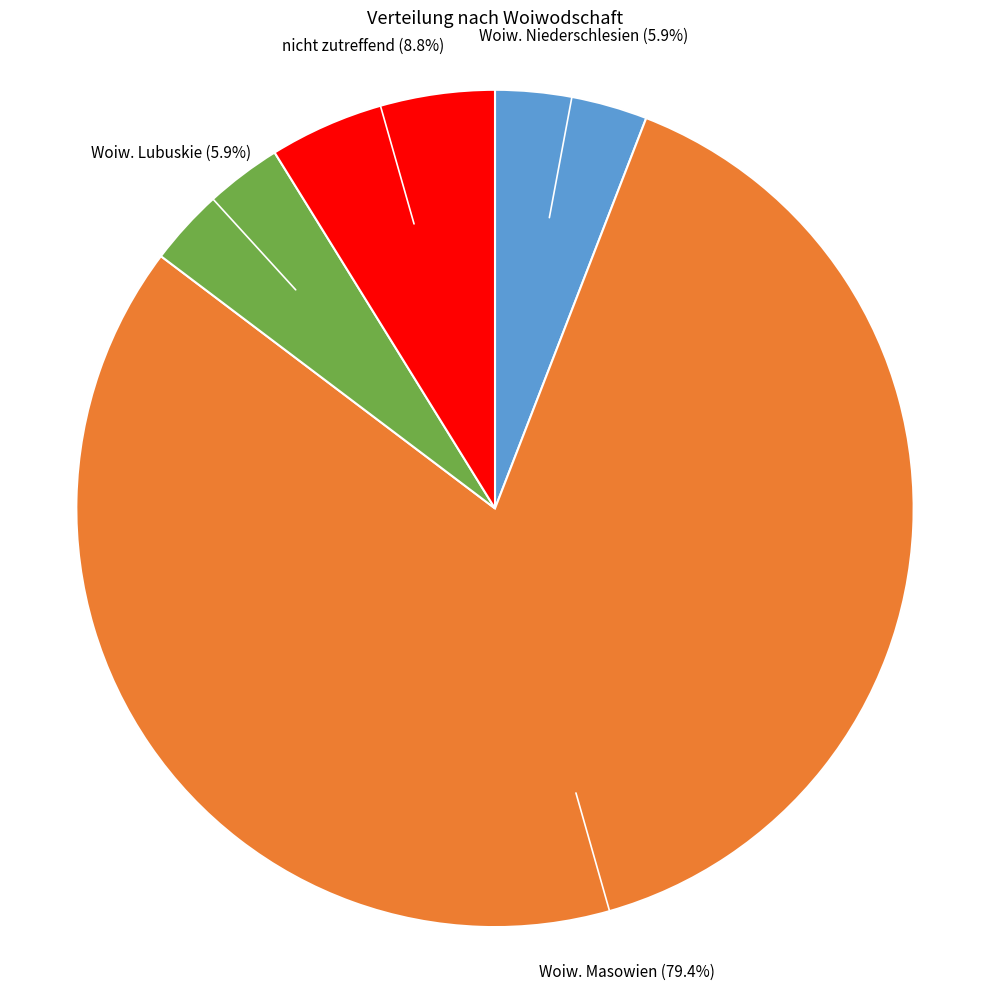

Does any single category account for the majority?

Yes